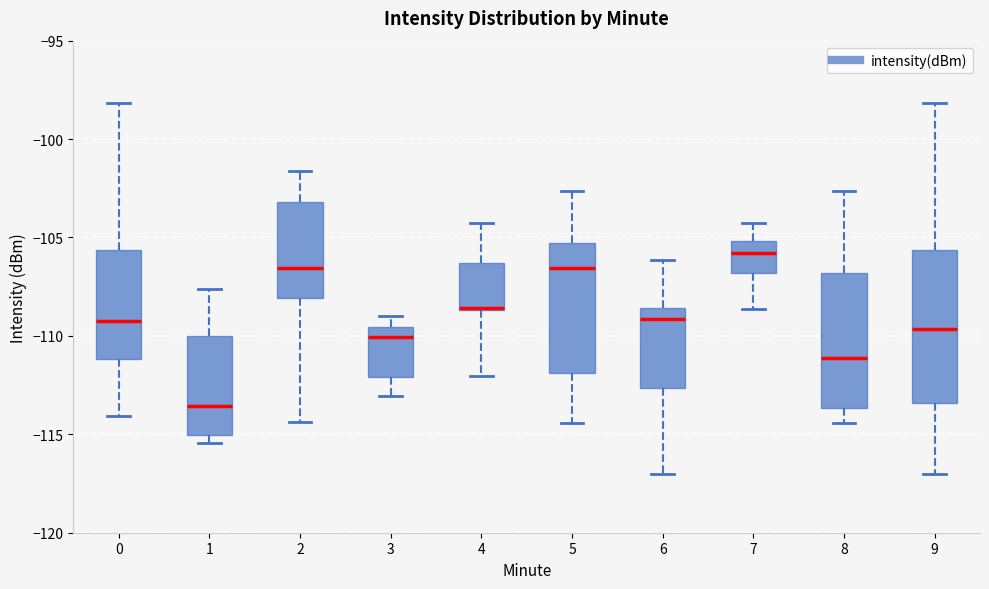

Reading left to right, read every box against the y-axis: the position of its median line, the range the box covers, and the ends of its whiskers. The values are not printed on the chart, so give them approximately, as read against the axis.

0: median -109.0, box -111.0 to -105.5, whiskers -114.0 to -98.0
1: median -113.5, box -115.0 to -110.0, whiskers -115.5 to -107.5
2: median -106.5, box -108.0 to -103.0, whiskers -114.5 to -101.5
3: median -110.0, box -112.0 to -109.5, whiskers -113.0 to -109.0
4: median -108.5 (drawn on the box's lower edge), box -108.5 to -106.5, whiskers -112.0 to -104.5
5: median -106.5, box -112.0 to -105.5, whiskers -114.5 to -102.5
6: median -109.0, box -112.5 to -108.5, whiskers -117.0 to -106.0
7: median -106.0, box -107.0 to -105.0, whiskers -108.5 to -104.5
8: median -111.0, box -113.5 to -107.0, whiskers -114.5 to -102.5
9: median -109.5, box -113.5 to -105.5, whiskers -117.0 to -98.0